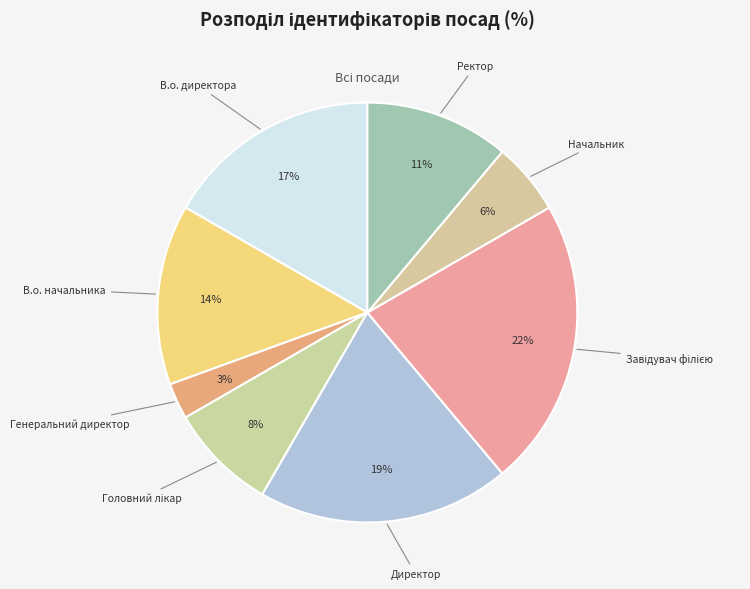

Which slice is the smallest?

Генеральний директор